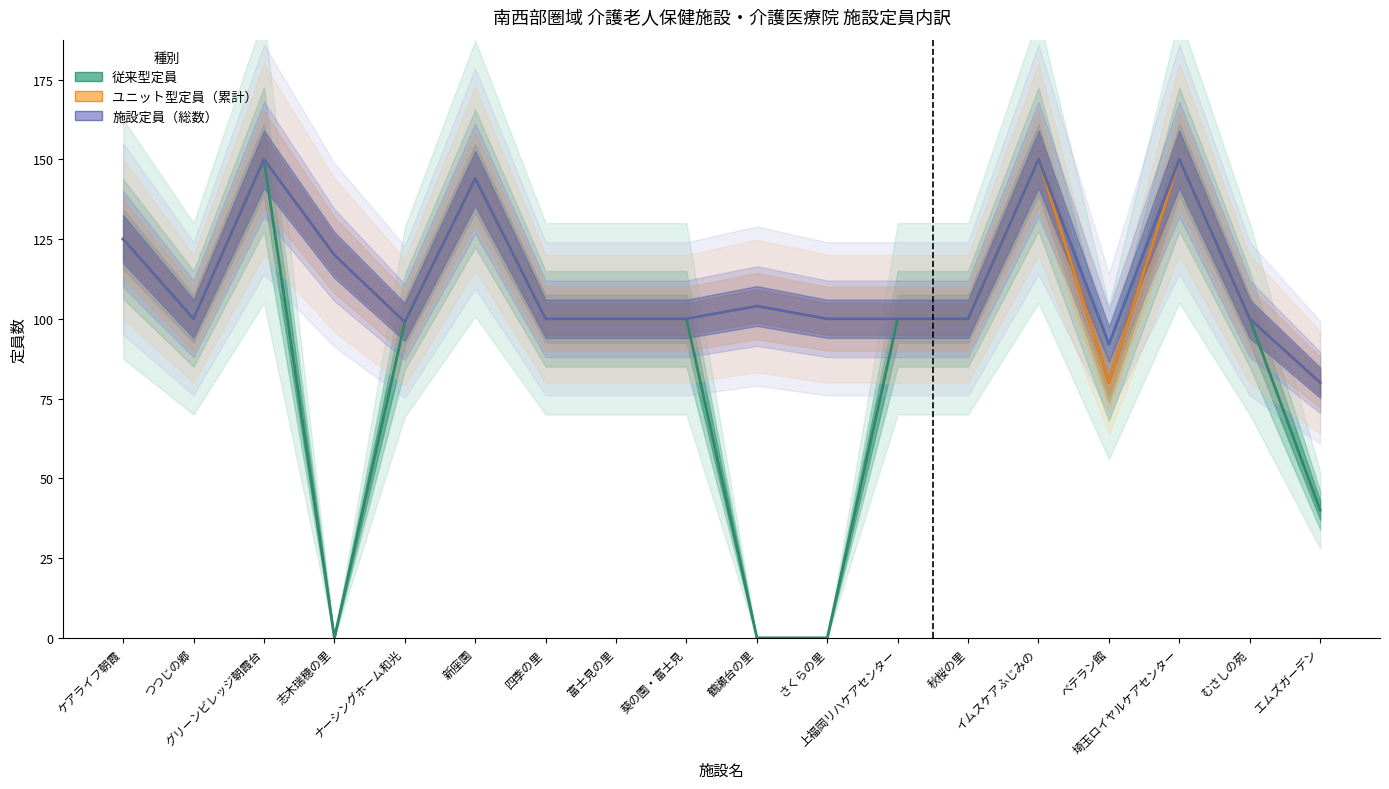

Which category has the lowest value in the ユニット型定員（累計） series?

ベテラン館